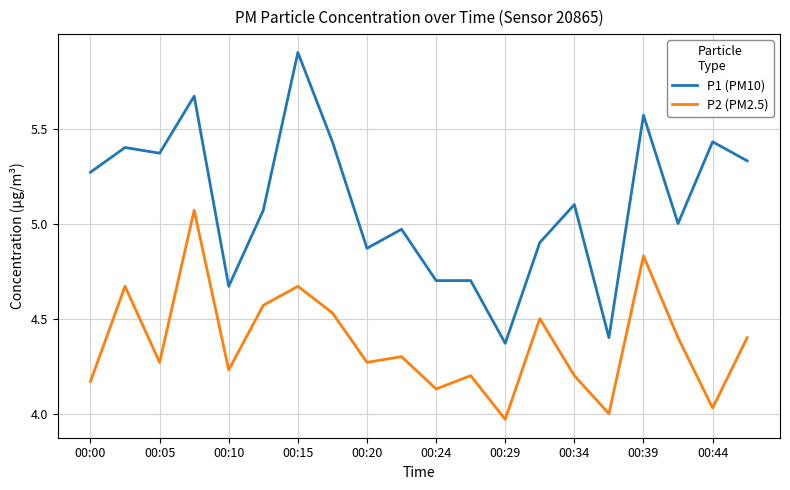

Which series has the widest spread of values?

P1 (PM10)